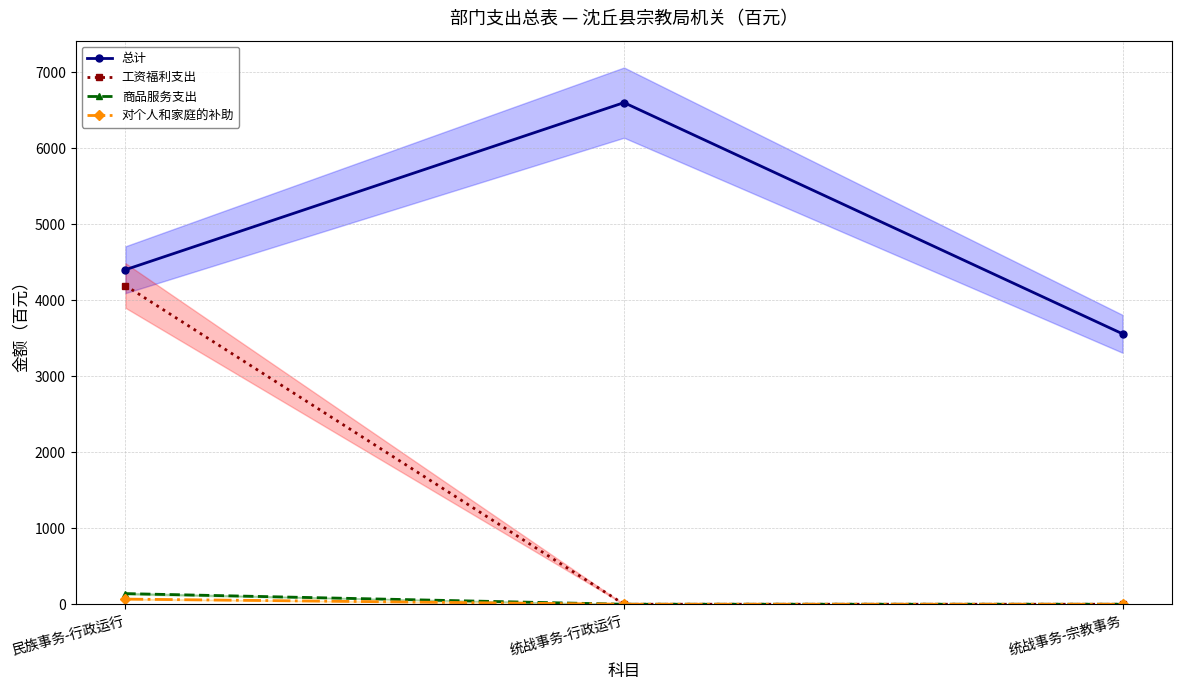

Is it true that 总计 equals 5170.7 at 统战事务-宗教事务?

False